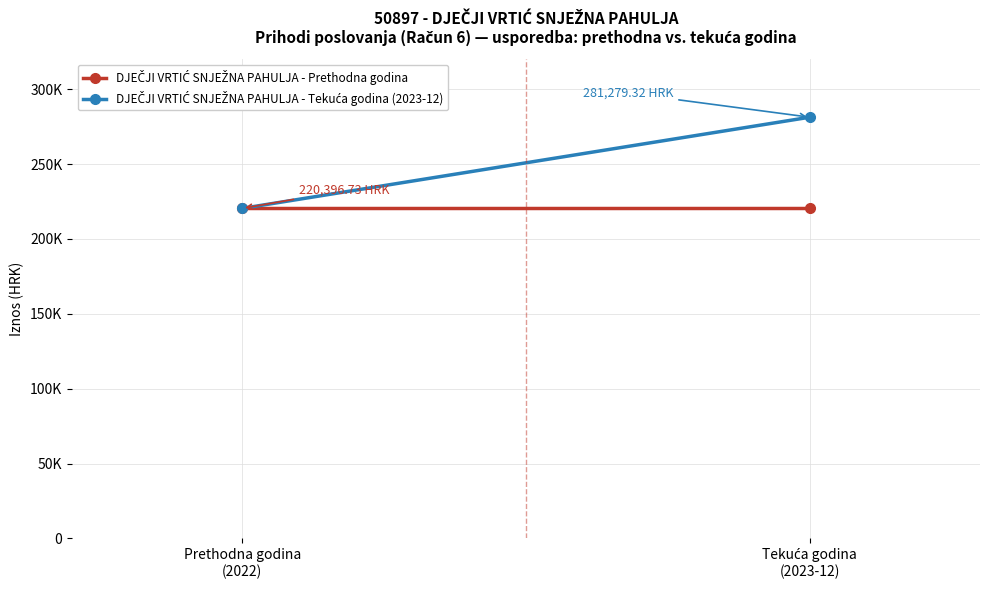

What is the difference between the maximum and minimum values in the DJEČJI VRTIĆ SNJEŽNA PAHULJA - Tekuća godina (2023-12) series?

60882.6